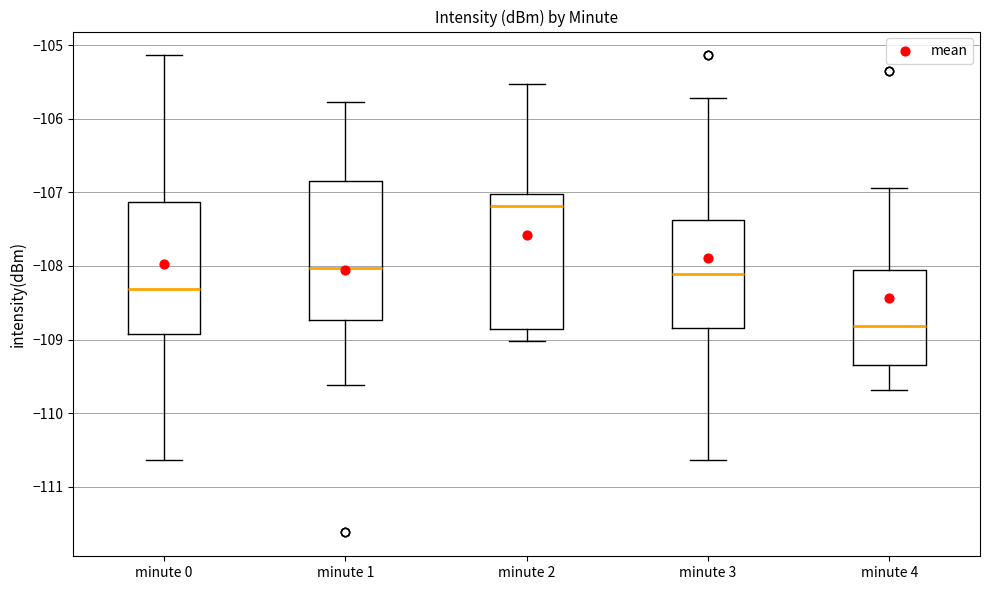

Where does the upper whisker of the box for minute 3 end on the y-axis? The values are not printed on the chart, so give them approximately, as read against the axis.

-105.7